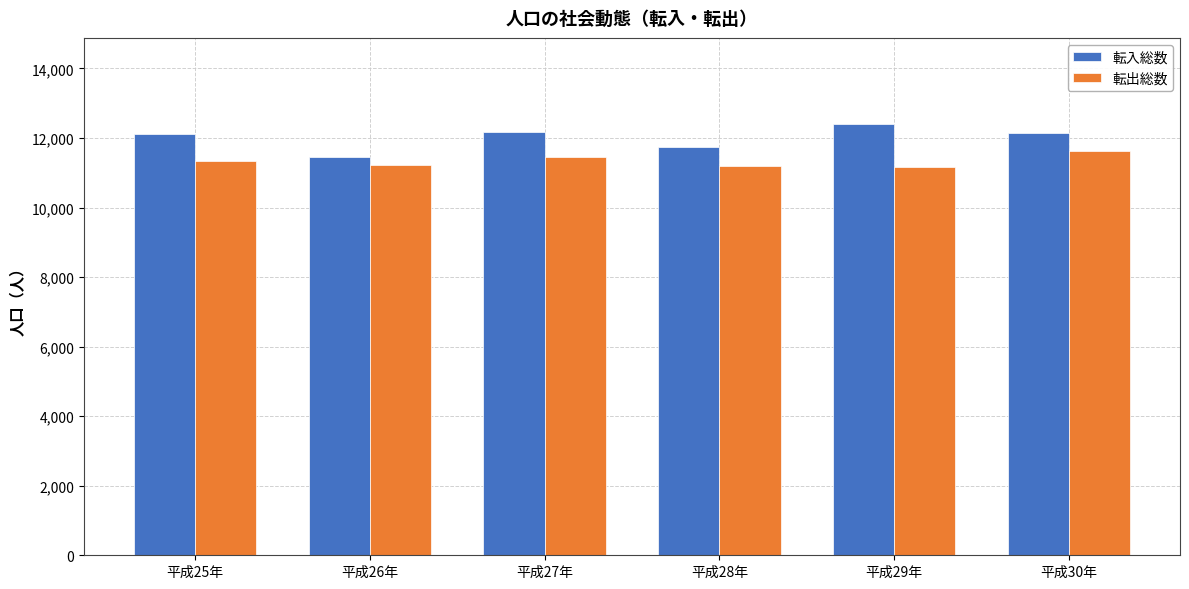

Count the number of data series in this chart.

2